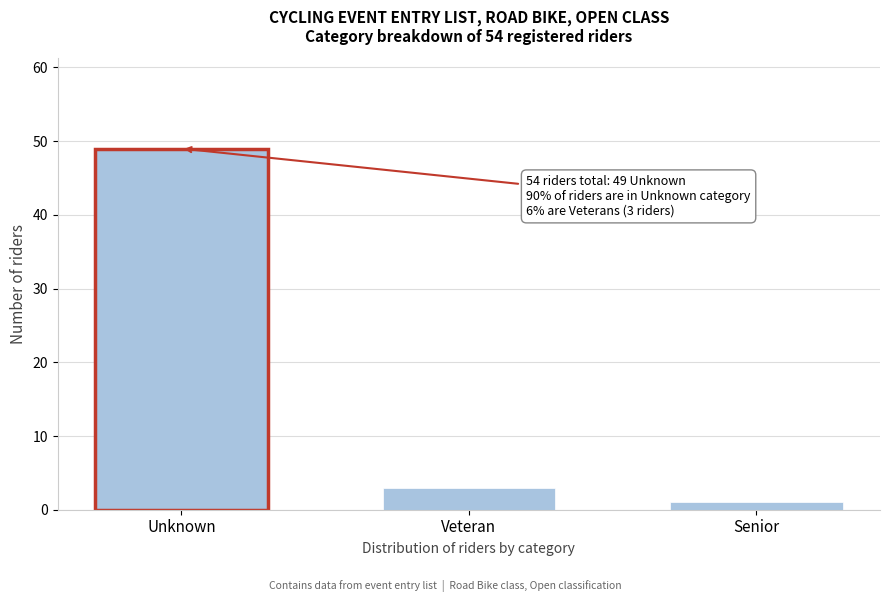

Reading left to right, what are all the values shown in this chart?

49	3	1